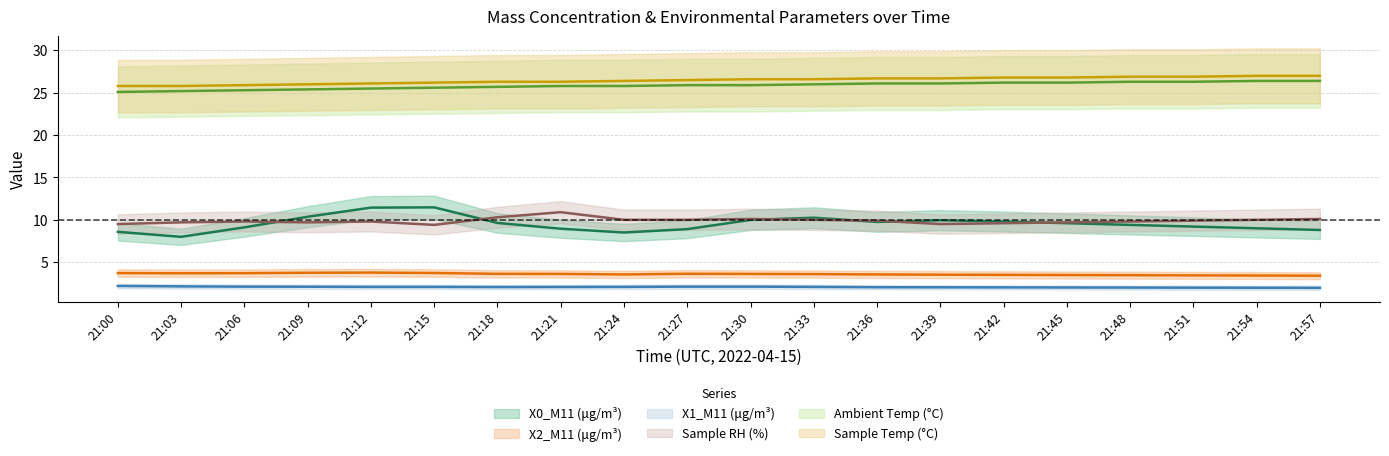

What is the difference between the second highest and second lowest values in the Ambient Temp (°C) series?

1.2